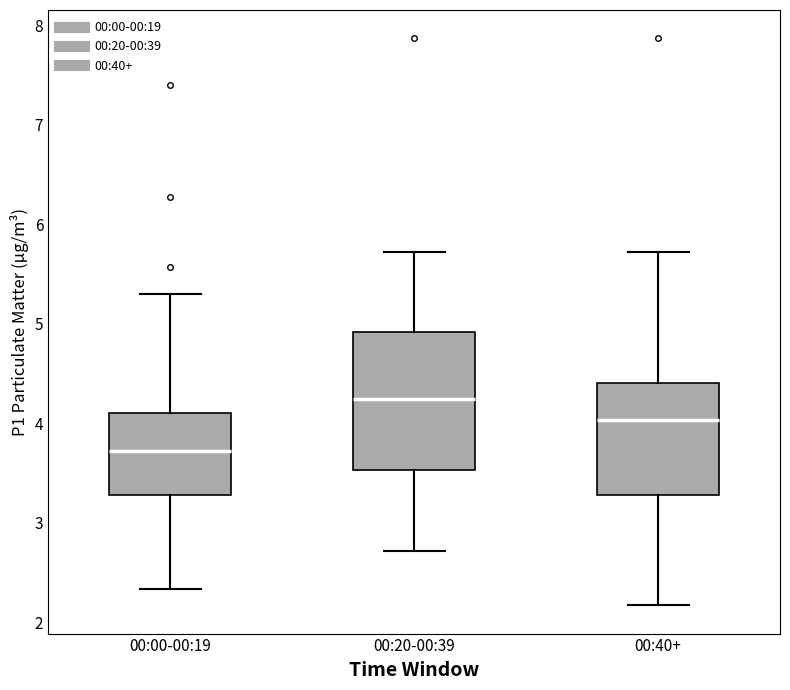

Reading left to right, read every box against the y-axis: the position of its median line, the range the box covers, and the ends of its whiskers. The values are not printed on the chart, so give them approximately, as read against the axis.

00:00-00:19: median 3.7, box 3.3 to 4.1, whiskers 2.3 to 5.3
00:20-00:39: median 4.2, box 3.5 to 4.9, whiskers 2.7 to 5.7
00:40+: median 4.0, box 3.3 to 4.4, whiskers 2.2 to 5.7